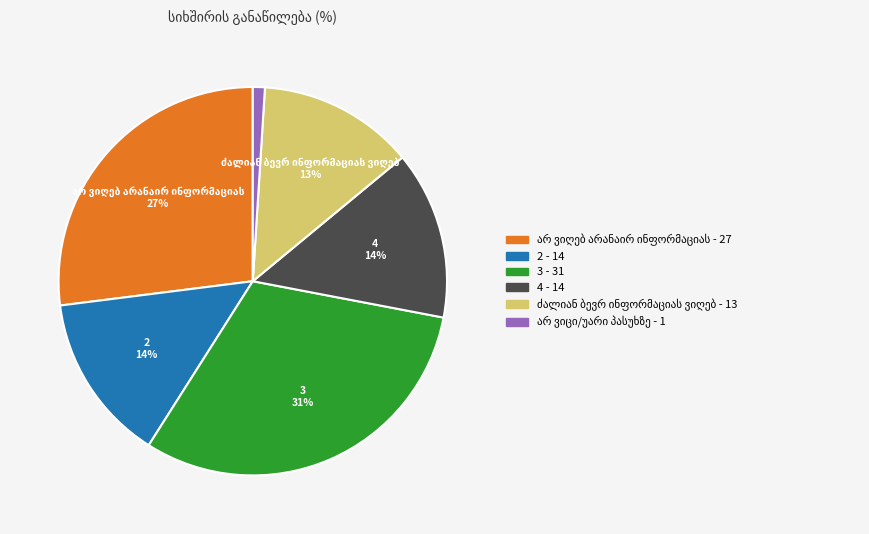

To the nearest percent, what is the average slice percentage?

17%